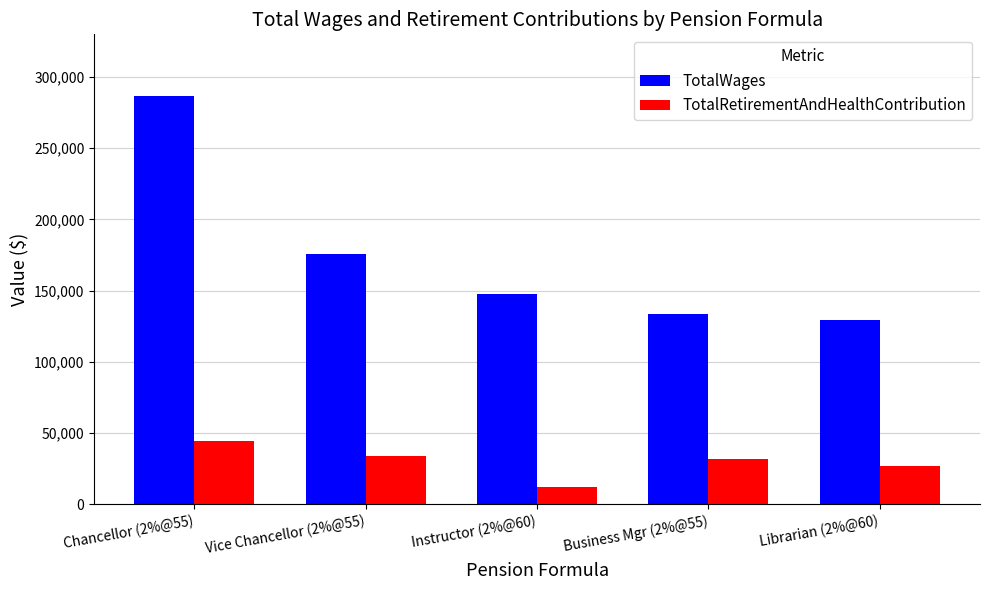

List the series in order of their overall mean, lowest first.

TotalRetirementAndHealthContribution, TotalWages